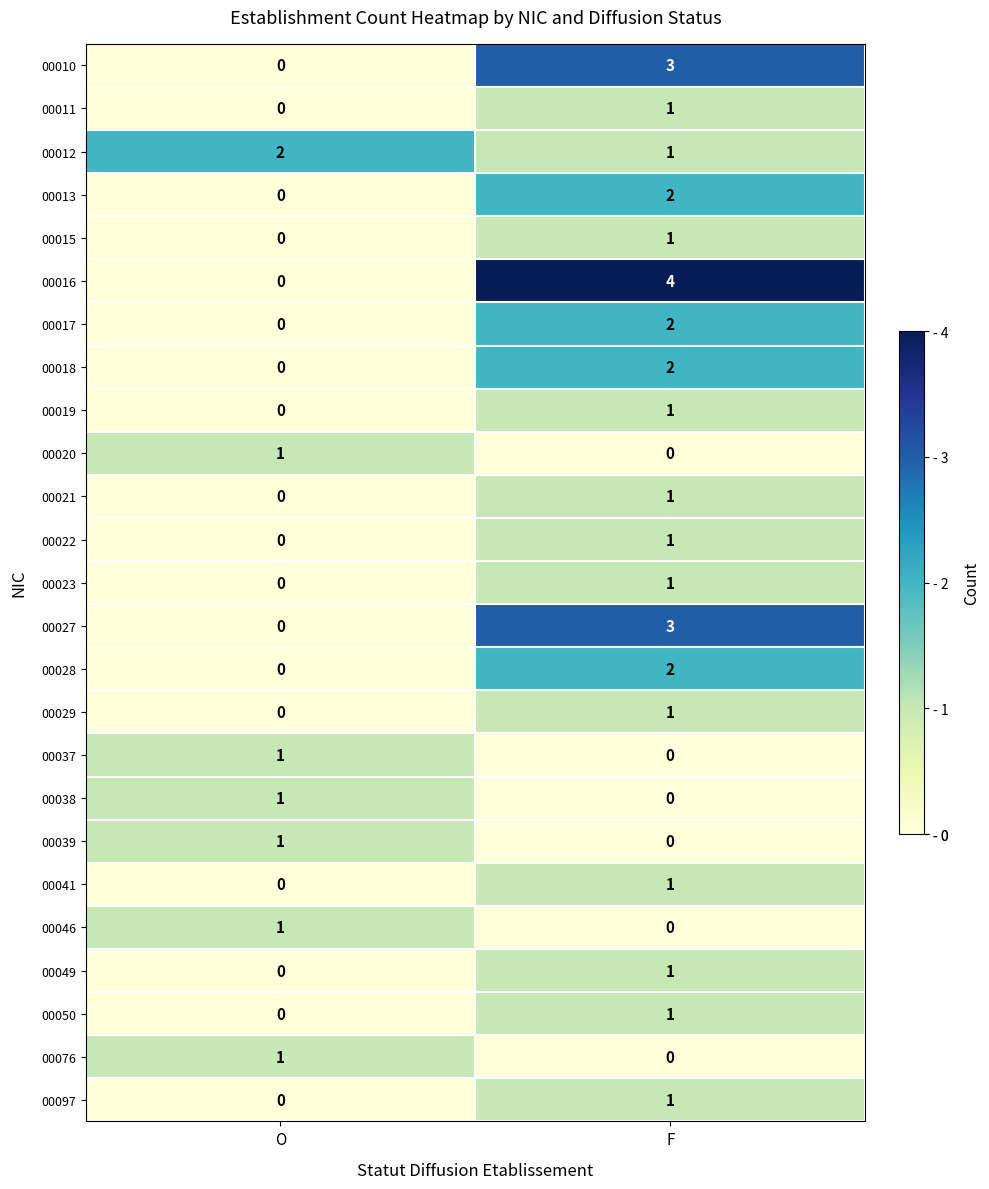

The value of 00011 at F is 2. True or false?

False